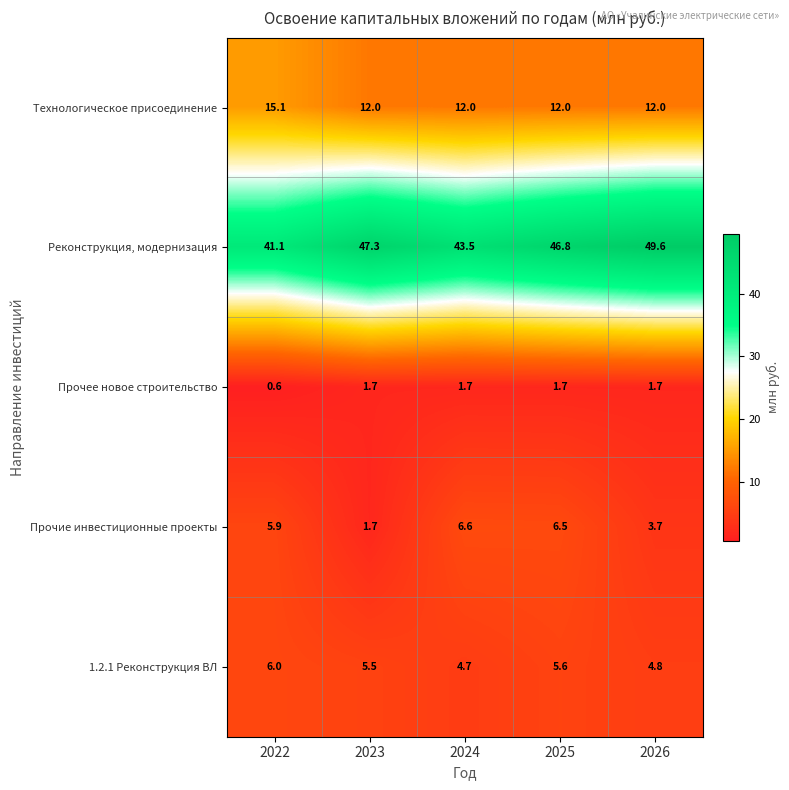

The value of Прочие инвестиционные проекты at 2024 is 11.6. True or false?

False